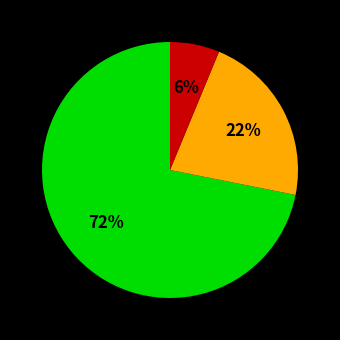

How many slices are in this pie chart?

3